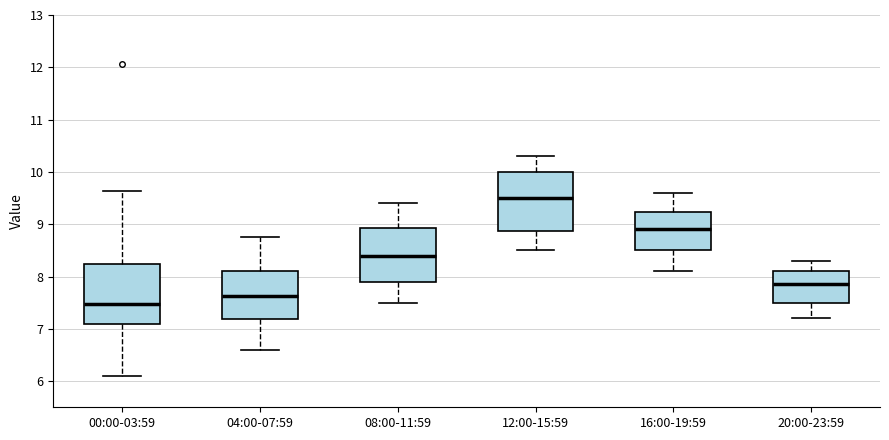

Which box has the lowest median line?

00:00-03:59